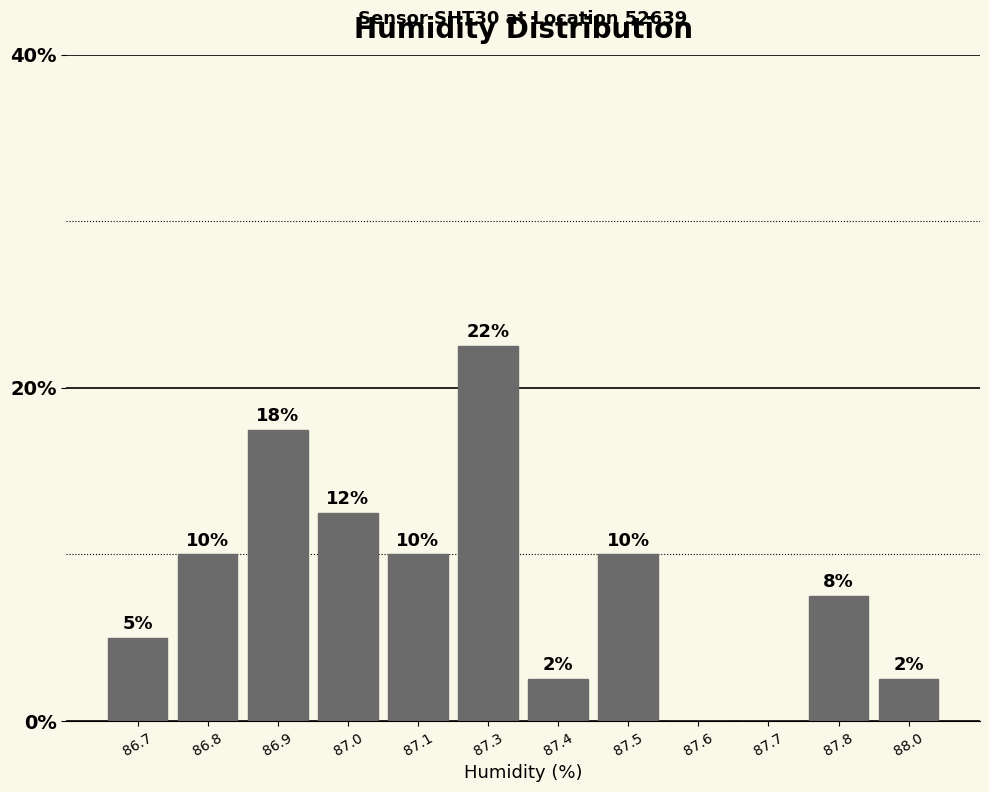

Are the bars horizontal?

No